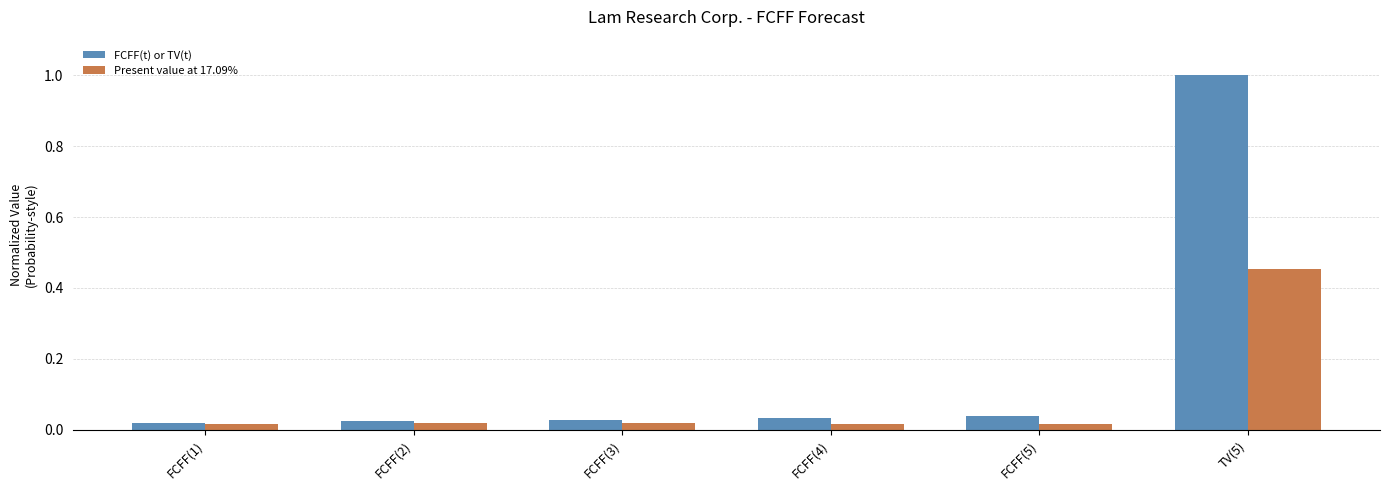

What is the maximum value shown in the chart?

1.0